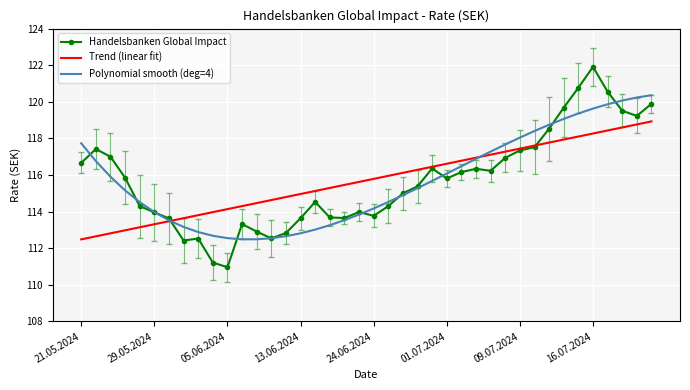

What is the greatest value displayed?

121.9